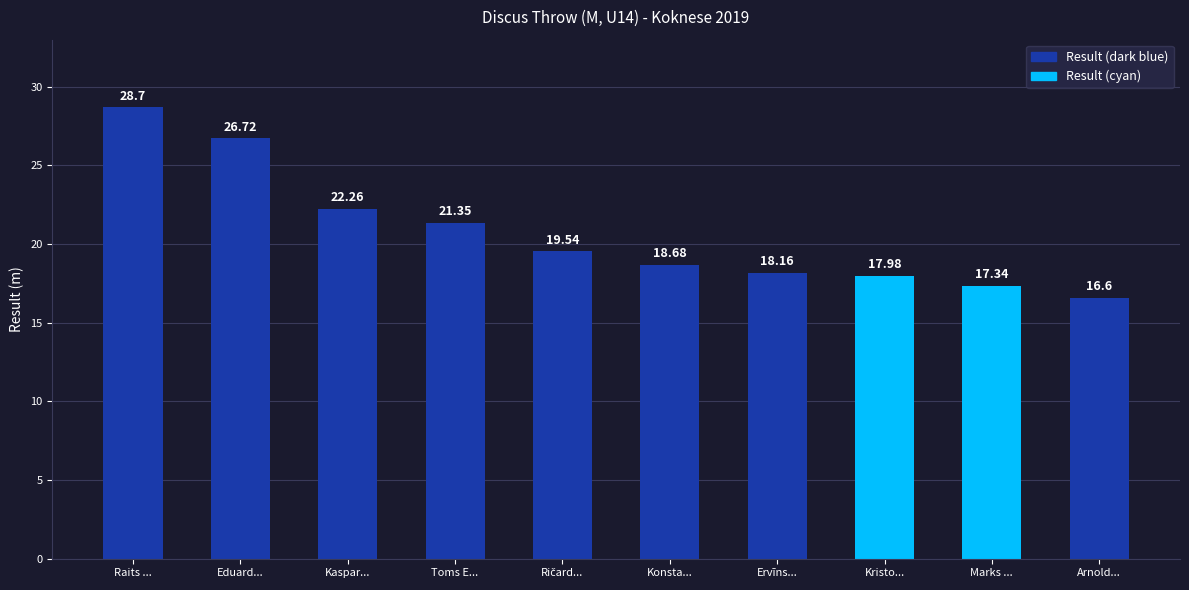

What is the minimum value shown in the chart?

16.6